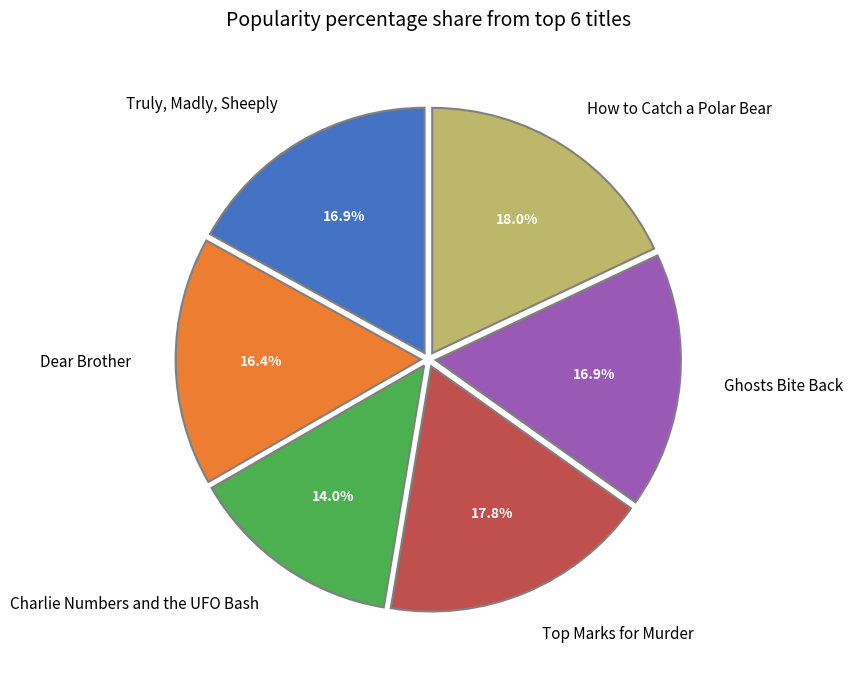

True or false: Charlie Numbers and the UFO Bash accounts for 14% of the total.

True